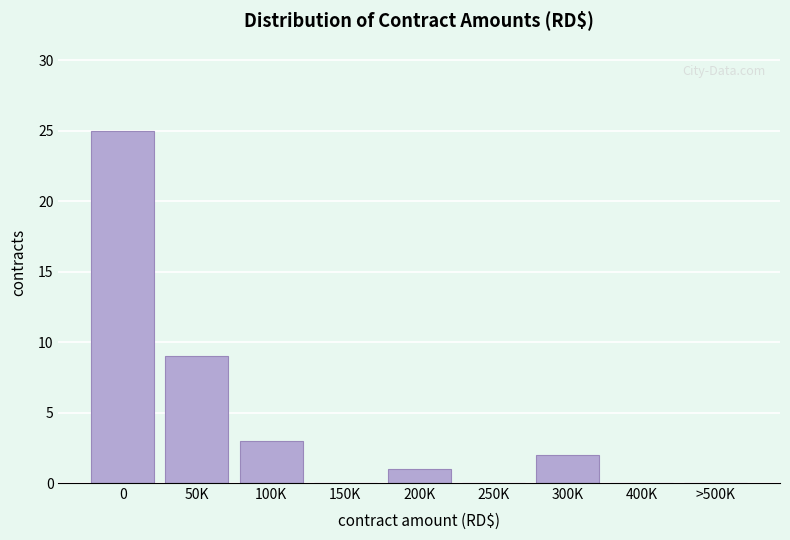

Reading left to right, list all the values displayed in this chart.

0=25	50K=9	100K=3	150K=0	200K=1	250K=0	300K=2	400K=0	>500K=0